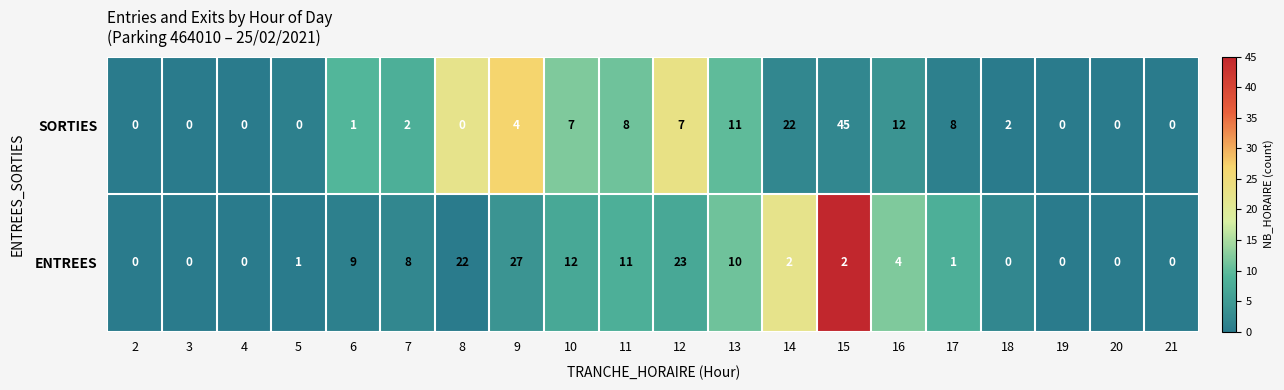

At which label is ENTREES closest to 13?

10